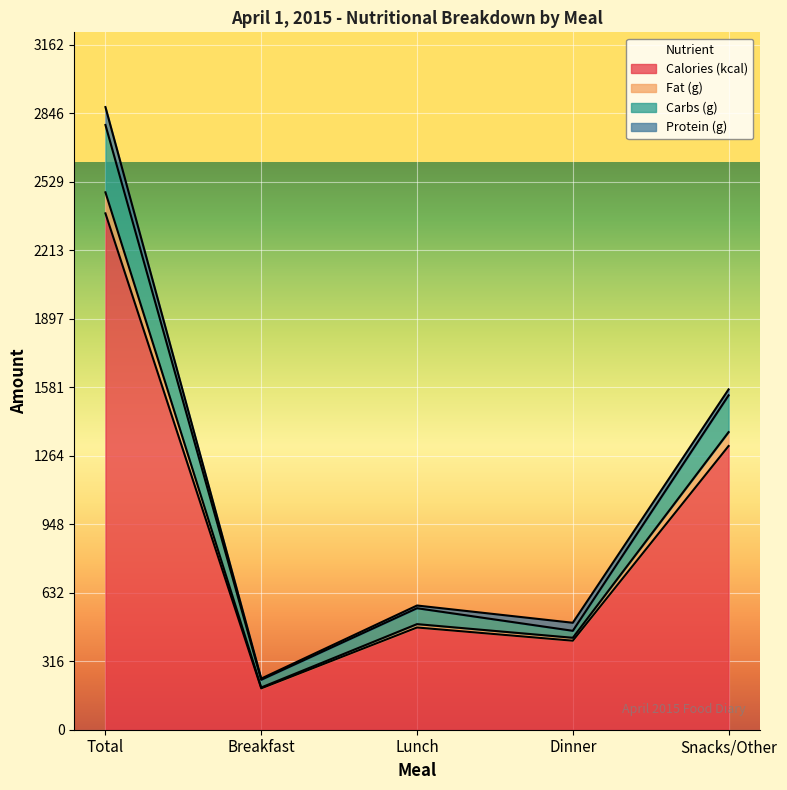

What is the average value of the Calories (kcal) series?

953.6